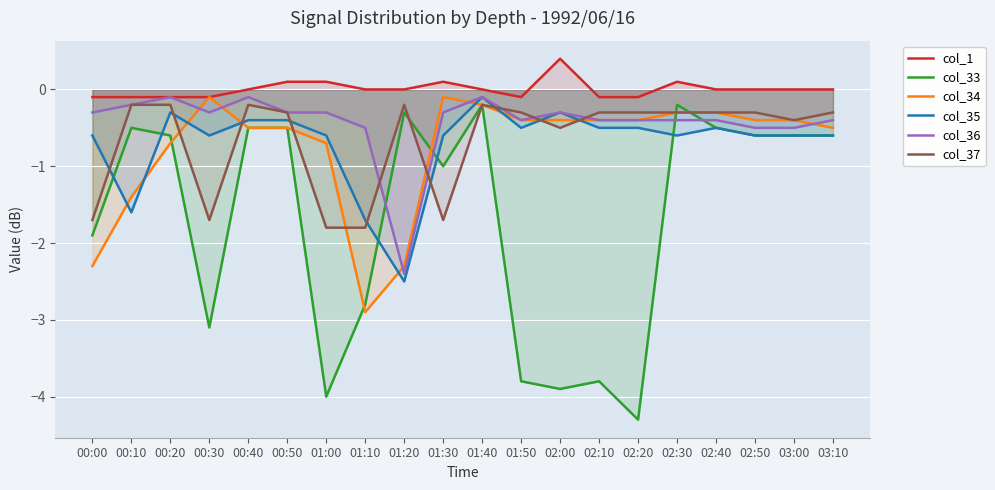

What is the highest value of the col_35 series?

-0.1